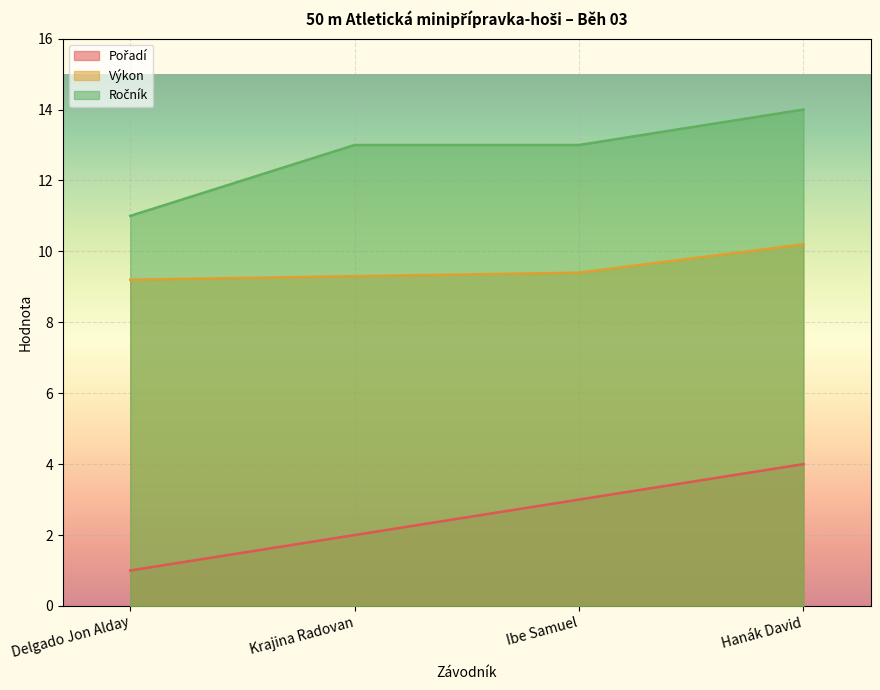

At how many categories does at least one series exceed 5?

4